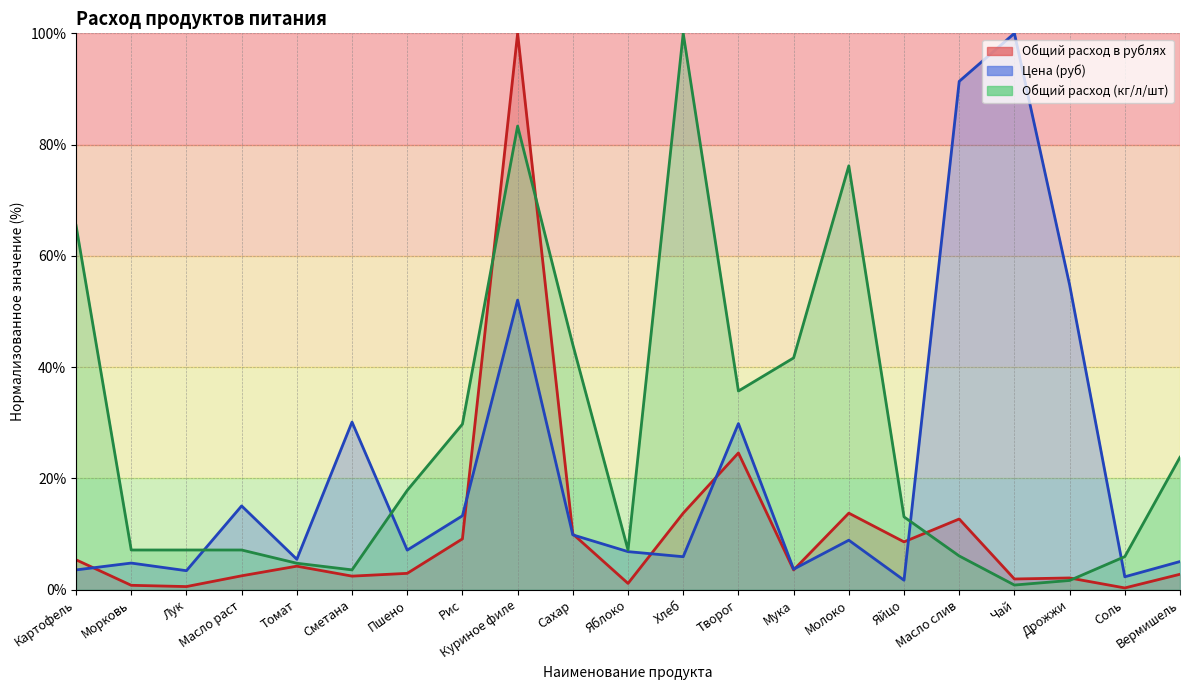

What are all the series names shown in the legend?

Цена (руб), Общий расход (кг/л/шт), Общий расход в рублях